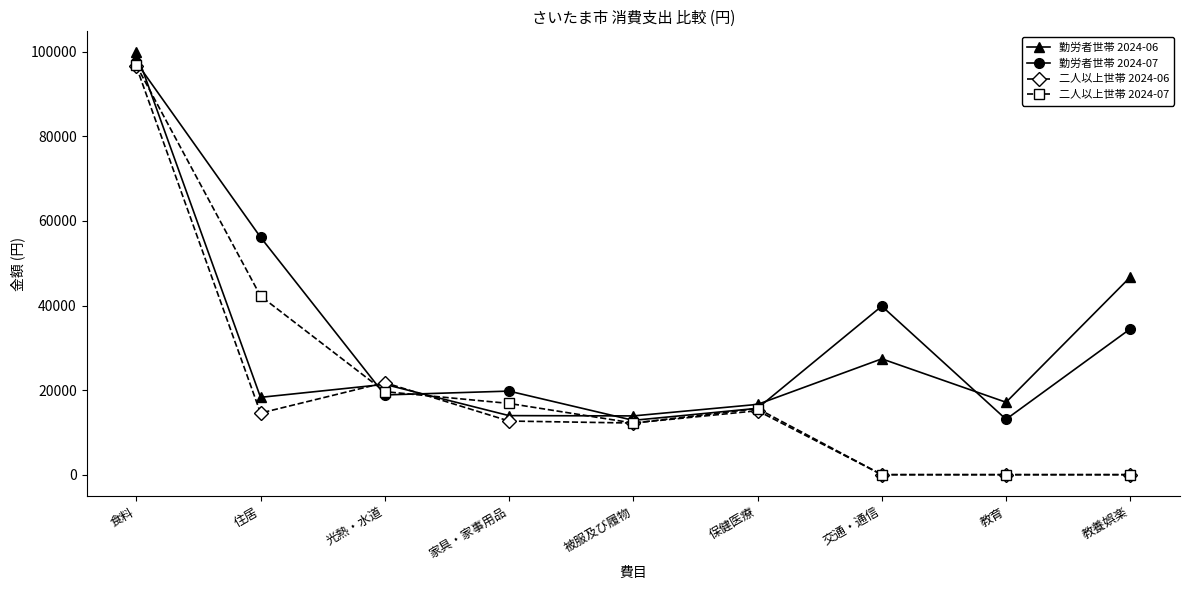

How many values in the 二人以上世帯 2024-07 series are below 15635?

4